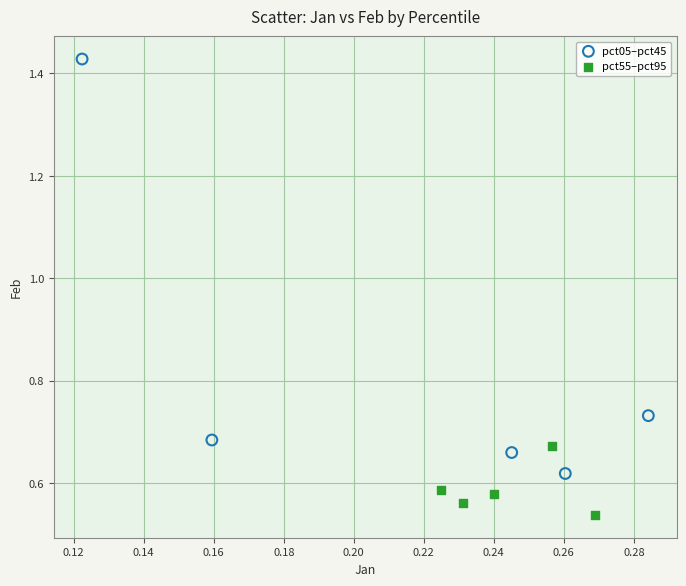

Which series has the widest spread of Y values?

pct05–pct45